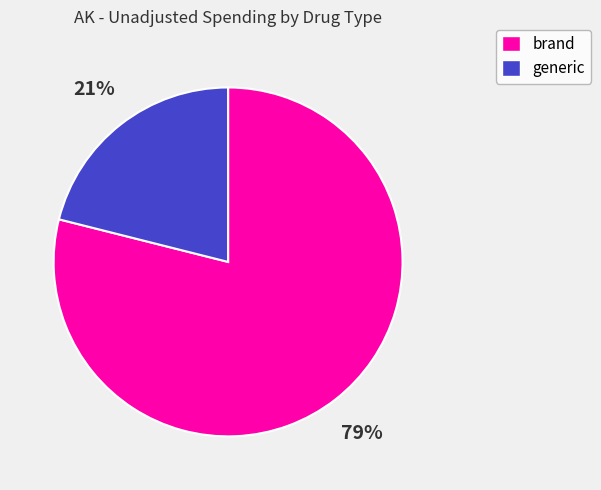

What percentage is the generic slice, to the nearest percent?

21%